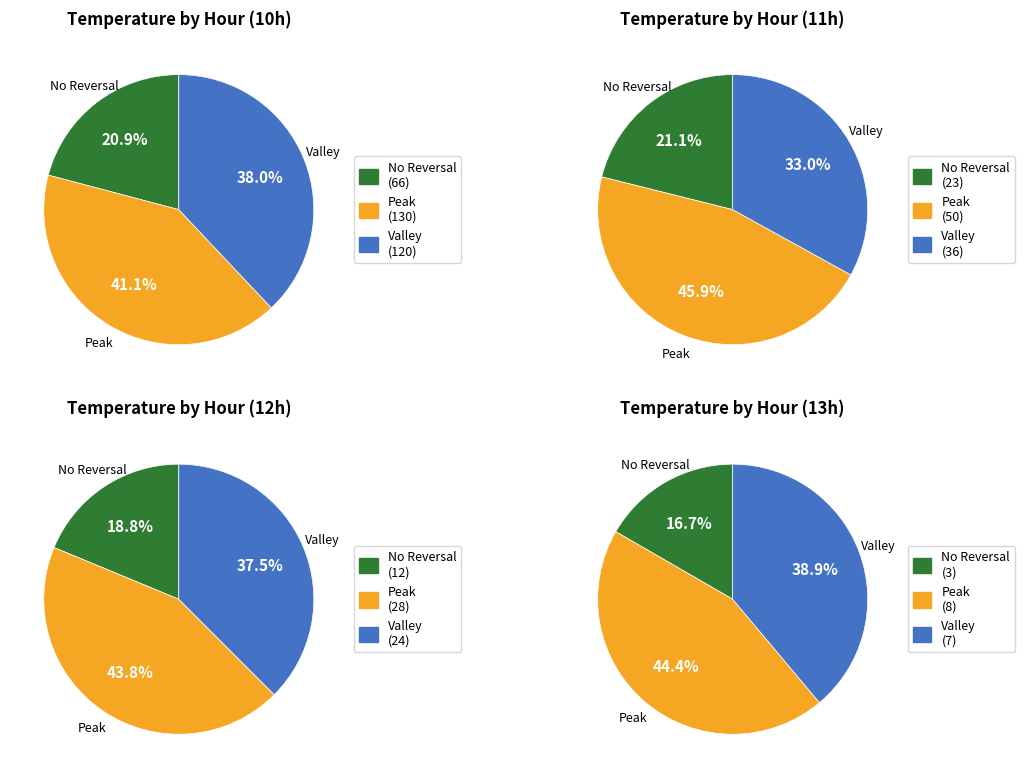

The 3 slice represents 9% of the pie. True or false?

False